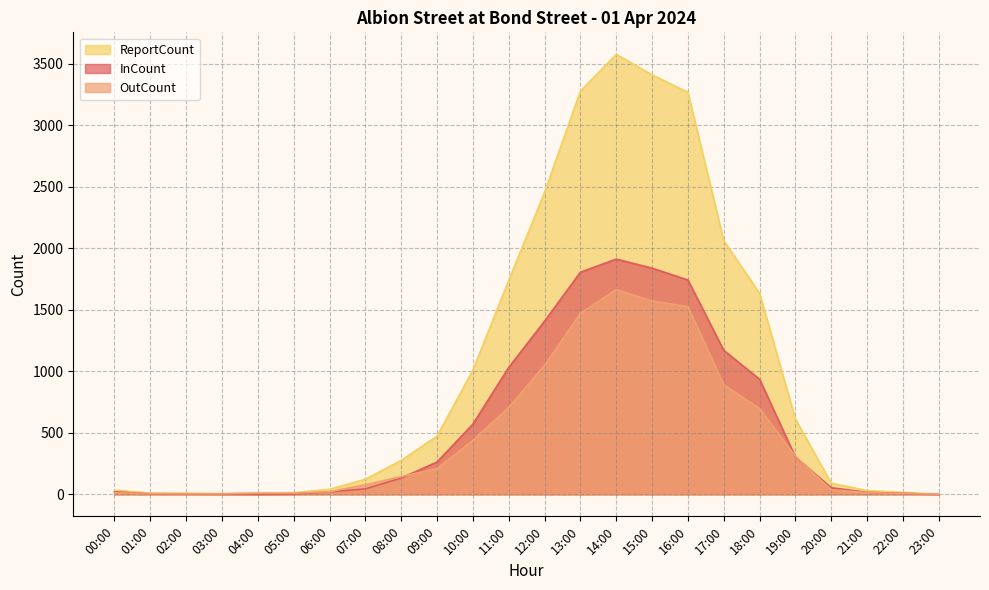

Where is the first local maximum for ReportCount?

14:00